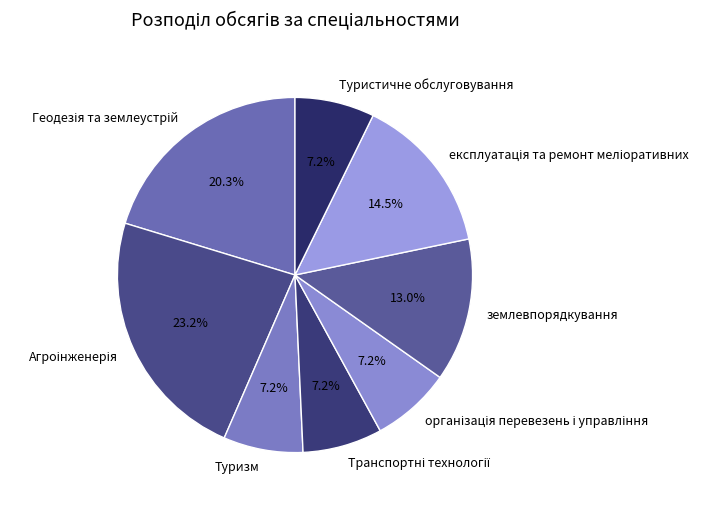

Does any single category account for the majority?

No